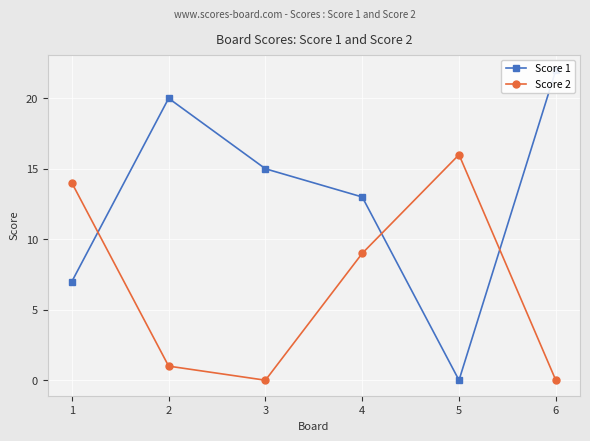

At which category is the sum across all series the highest?

4